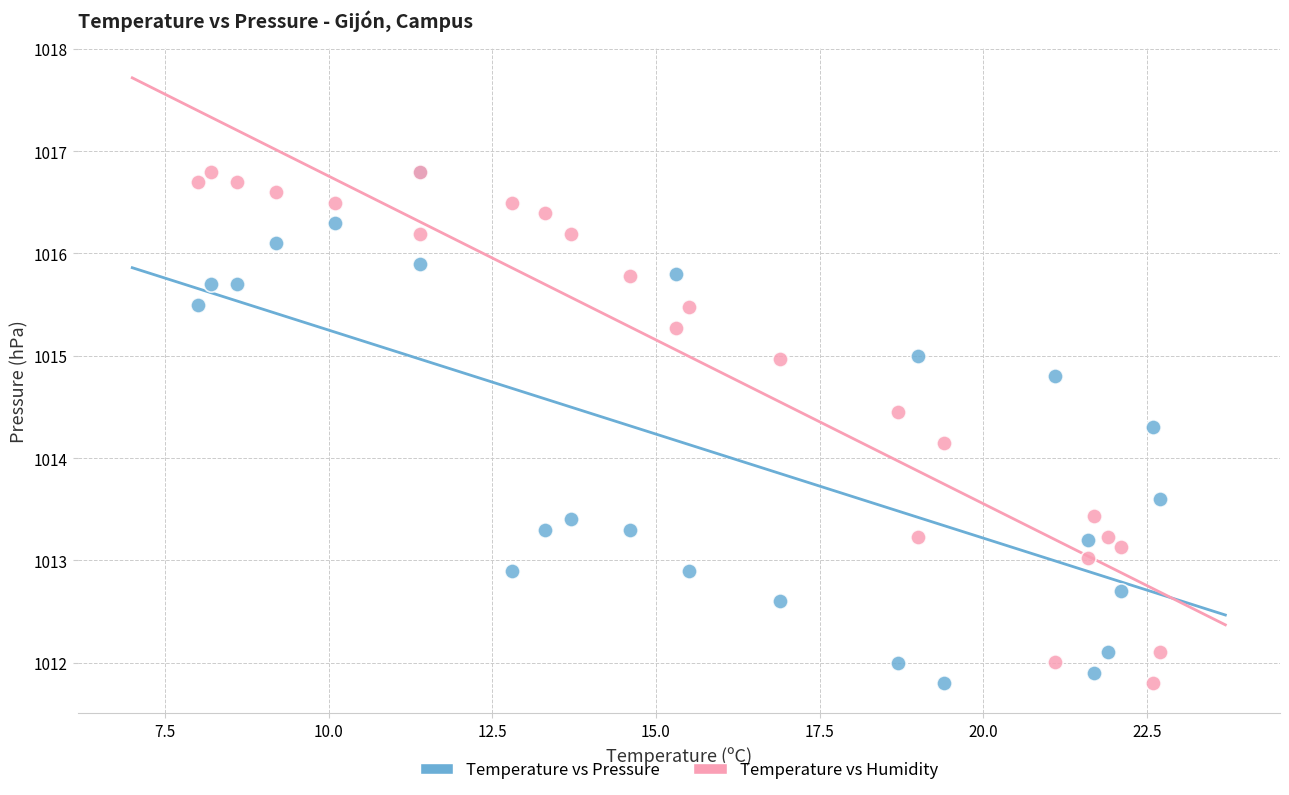

Across all series, what Y value is closest to 1014?

1014.1